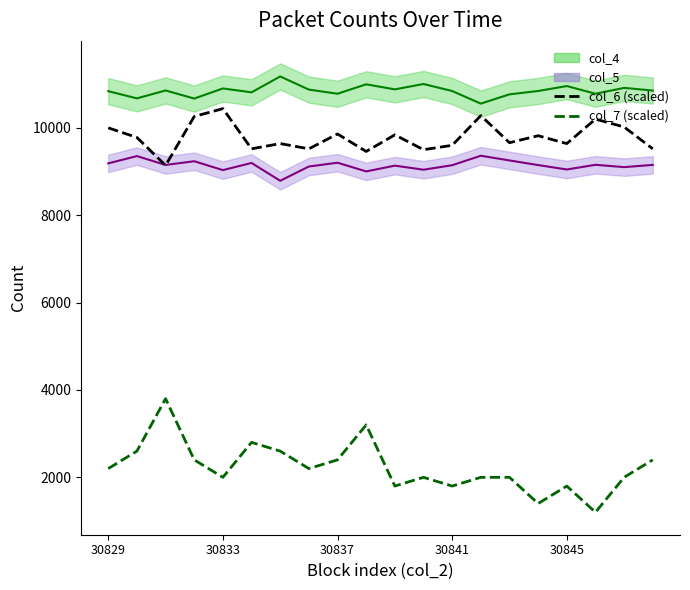

What is the value of the col_6 point at the 20th from the left?

9520